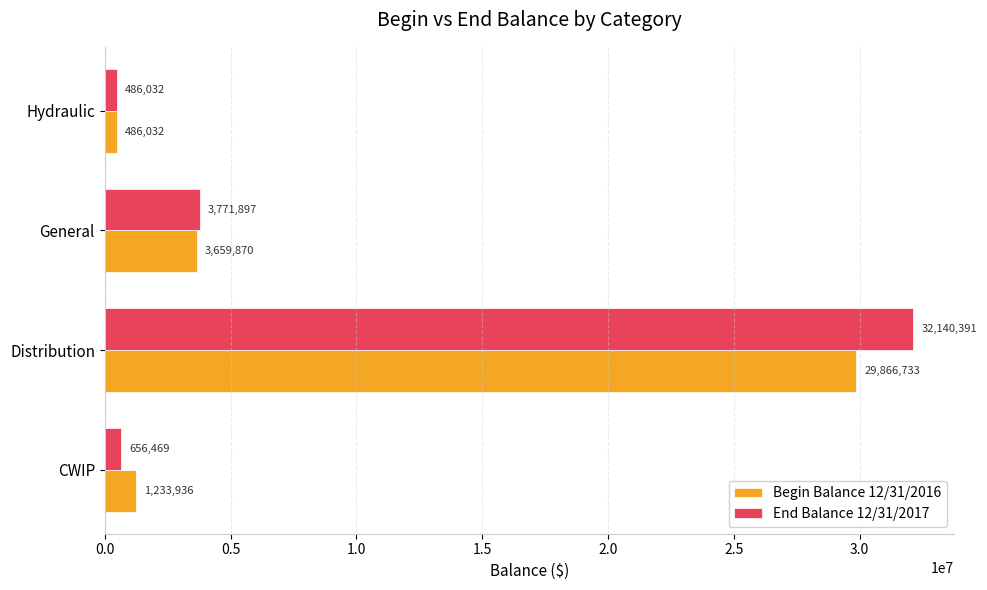

What is the minimum value for End Balance 12/31/2017?

486032.1